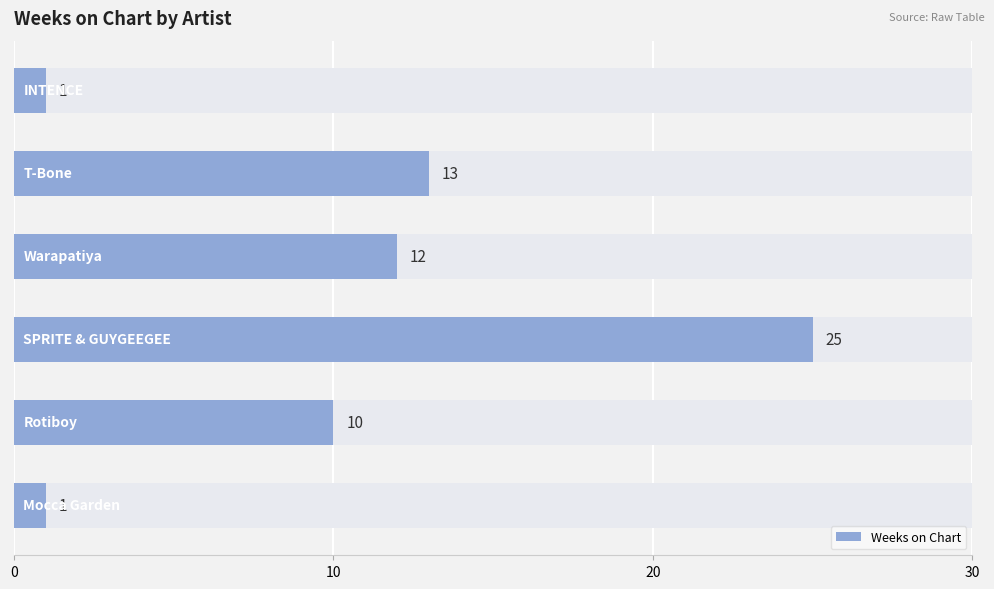

Are the bars grouped side by side (vs. stacked)?

No